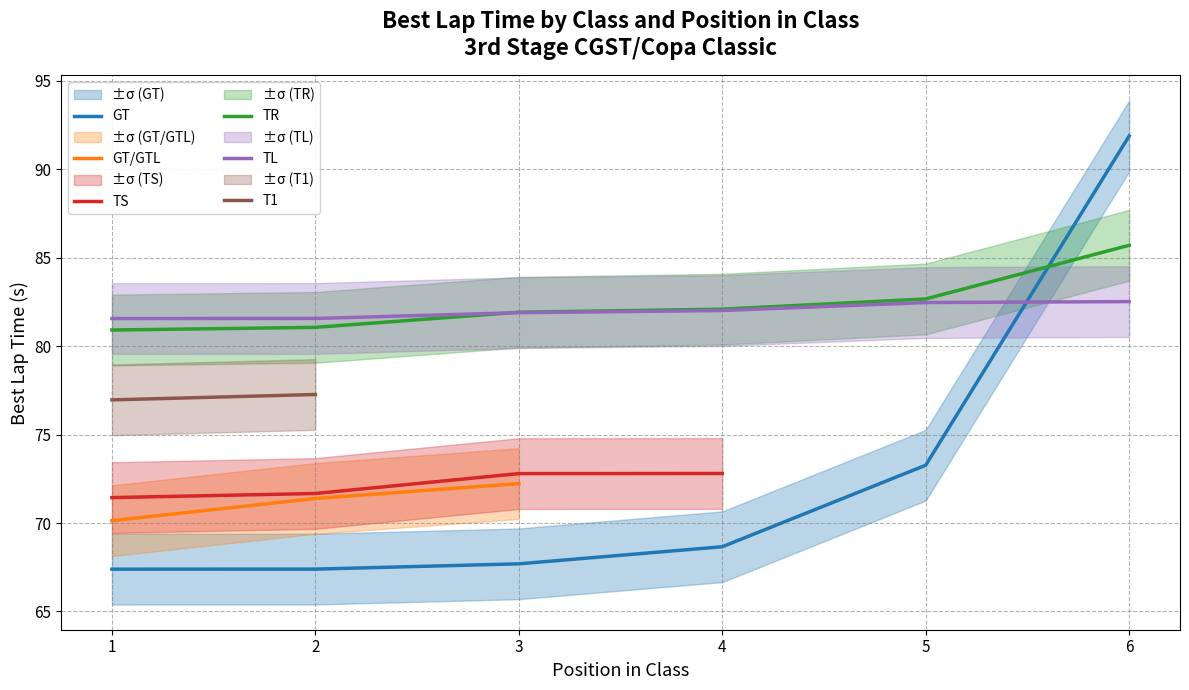

Is the value of TR at 5 greater than the value of TL at 2?

Yes